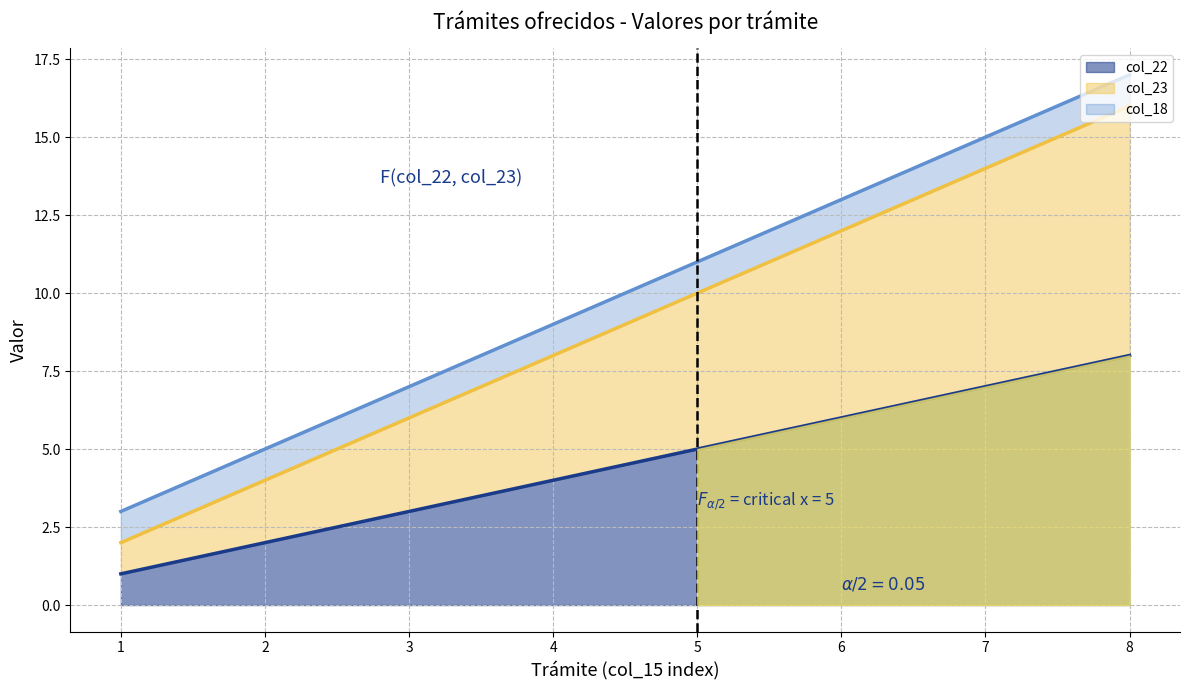

The col_22 series shows 6 at 6. True or false?

True